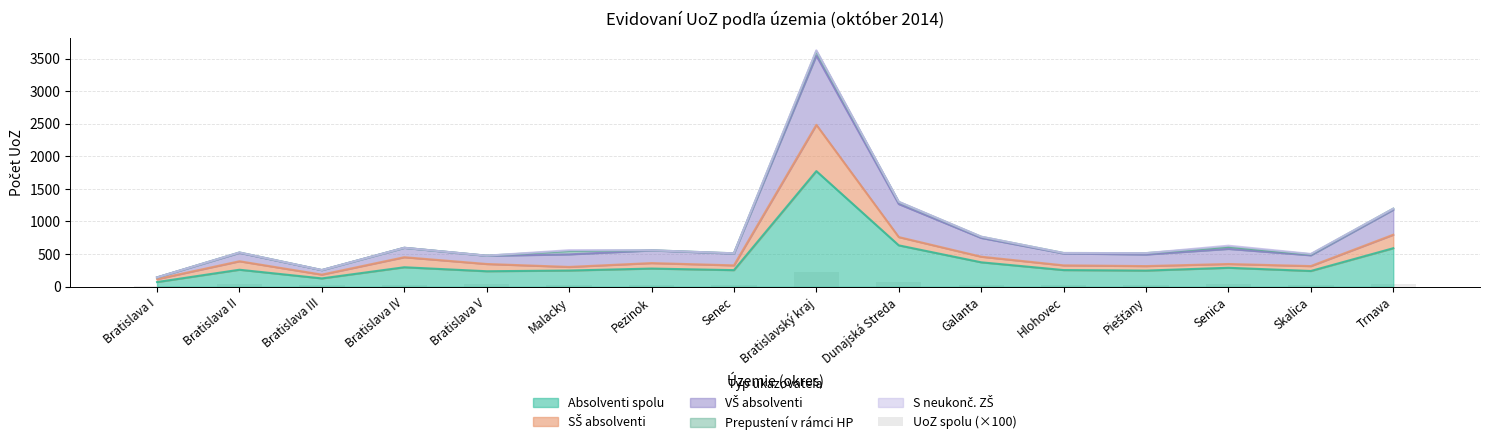

At which category does the chart reach its minimum across all series?

Bratislava I